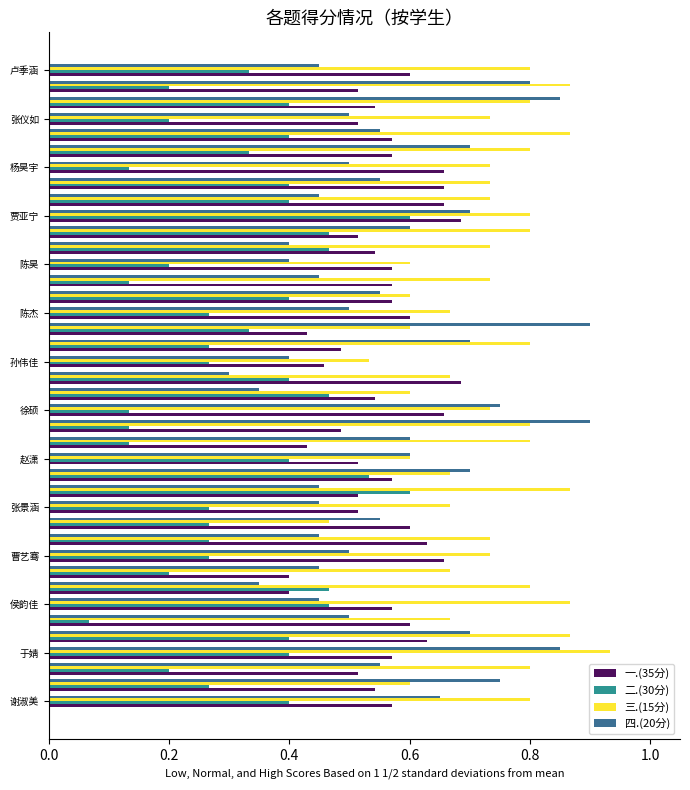

Count the 一.(35分) values in the range 0 to 1.

40